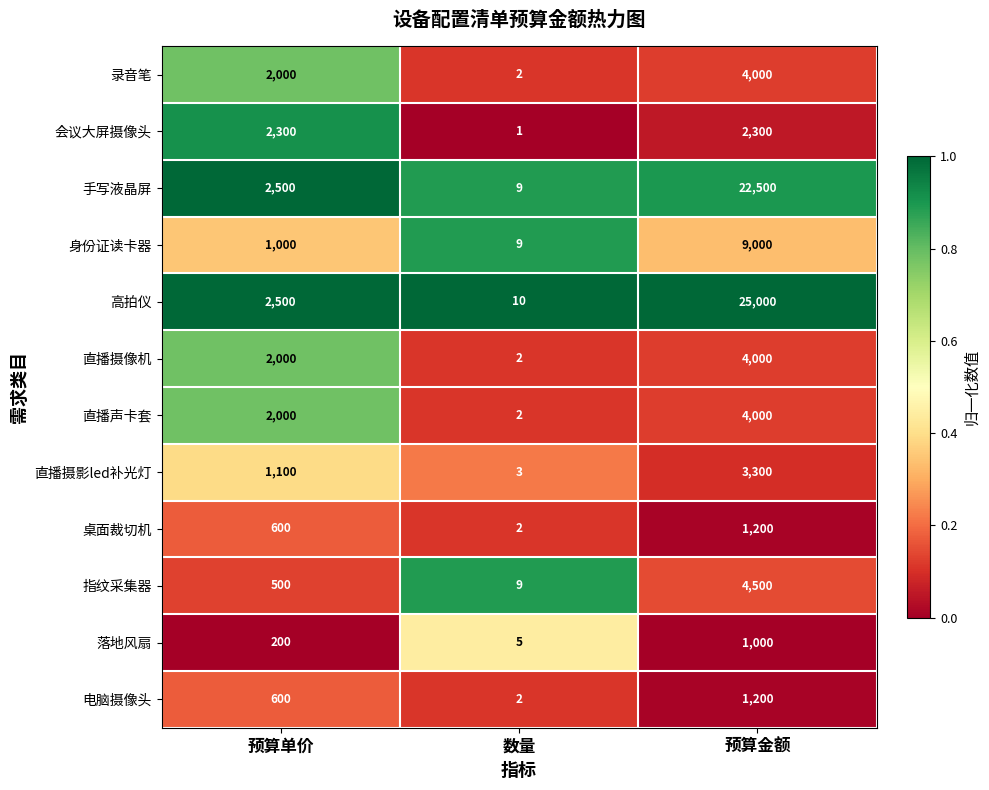

At which category is the sum across all series the highest?

预算金额